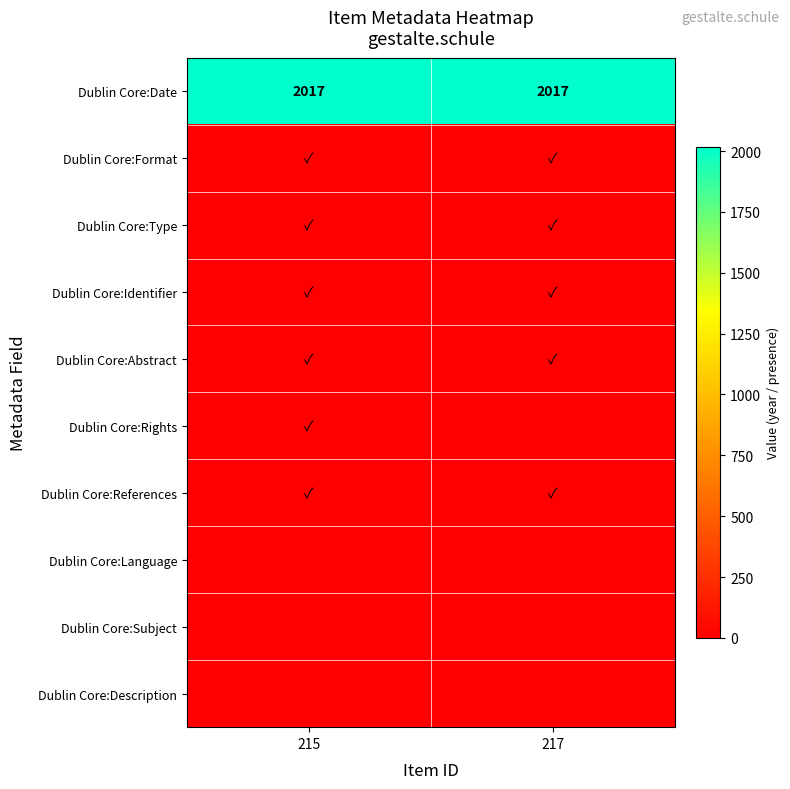

Between 215 and 217, which series saw the biggest shift?

Dublin Core:Rights